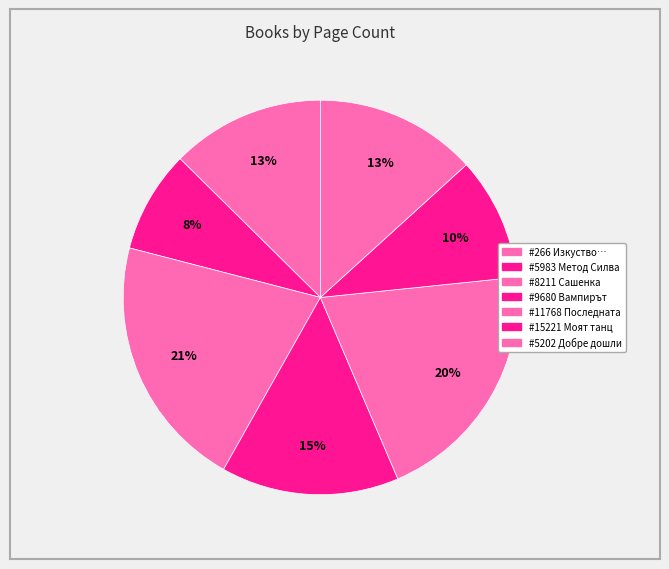

Count the number of slices in the pie.

7